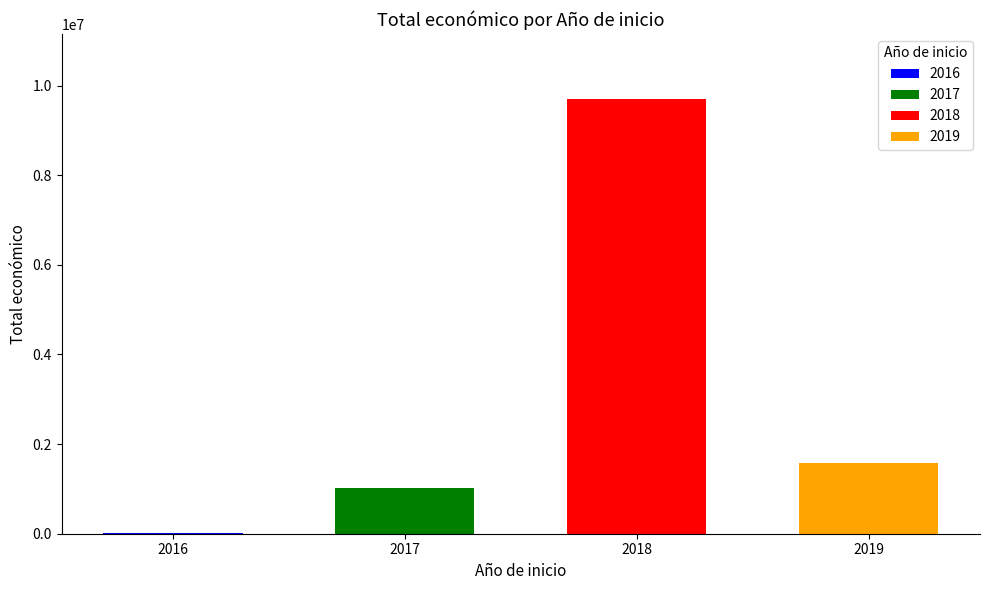

Is it true that the value at 2017 is 6687?

False